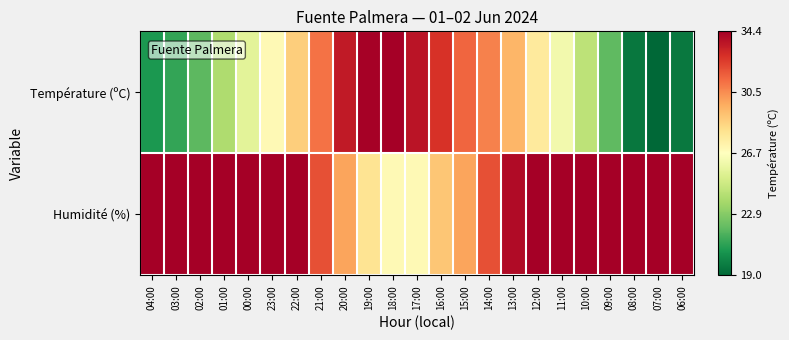

At 19:00, list the series in order from smallest to largest.

Humidité (%), Température (ºC)